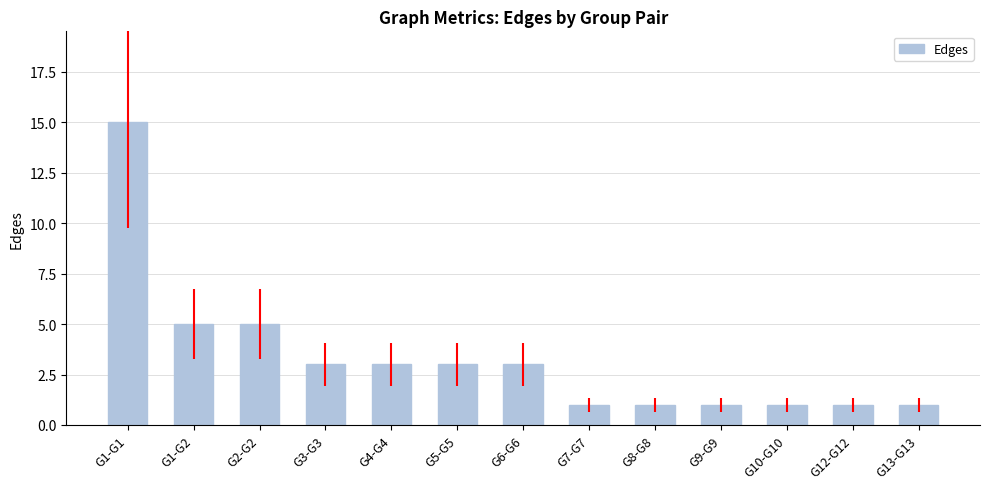

How many series are shown in this chart?

1